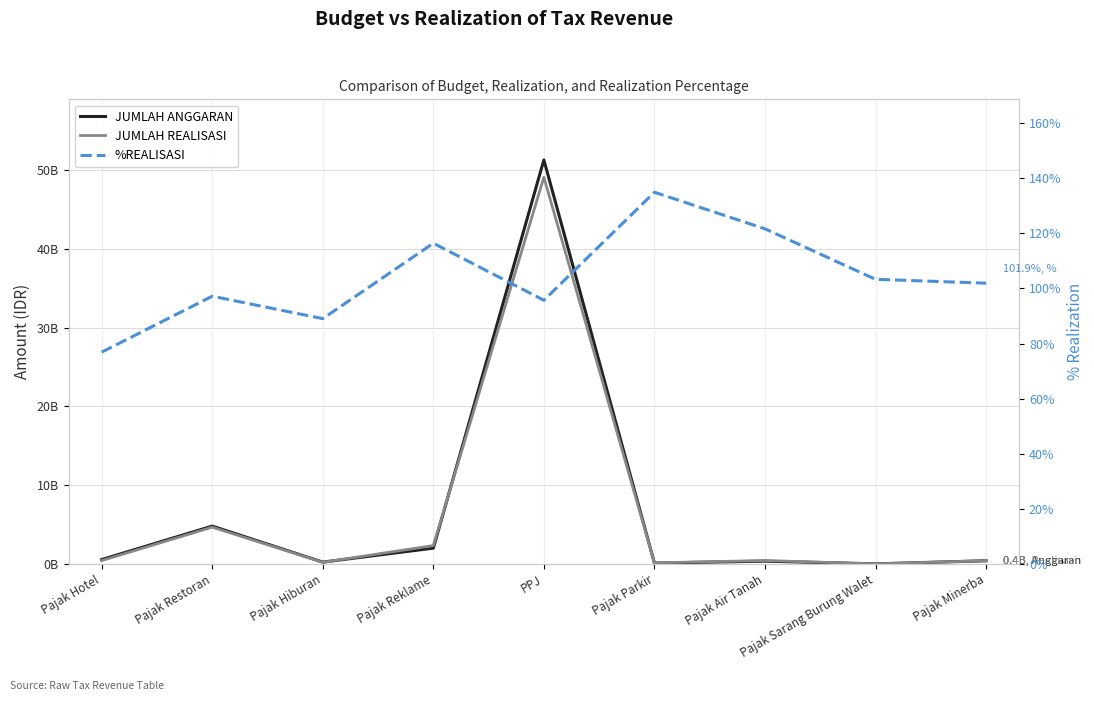

True or false: %REALISASI has a value of 186.7 at Pajak Air Tanah.

False